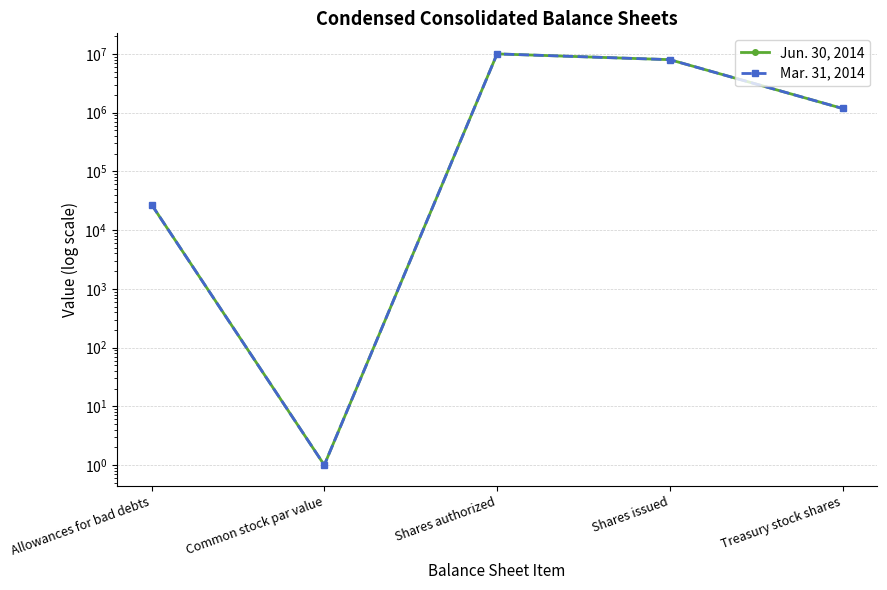

How many categories are shown in the chart?

5